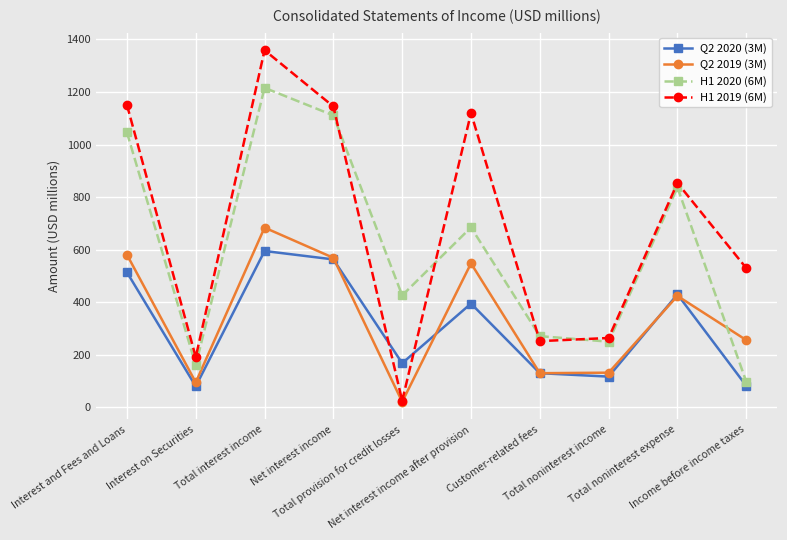

List the labels in order of H1 2020 (6M) value, largest first.

Total interest income, Net interest income, Interest and Fees and Loans, Total noninterest expense, Net interest income after provision, Total provision for credit losses, Customer-related fees, Total noninterest income, Interest on Securities, Income before income taxes